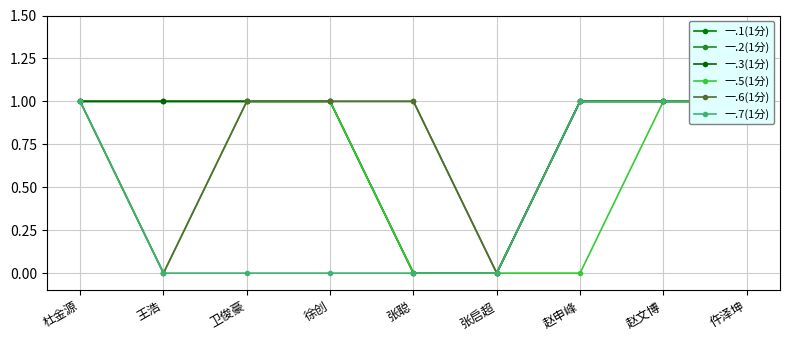

True or false: 一.1(1分) has a value of 1 at 仵泽坤.

True